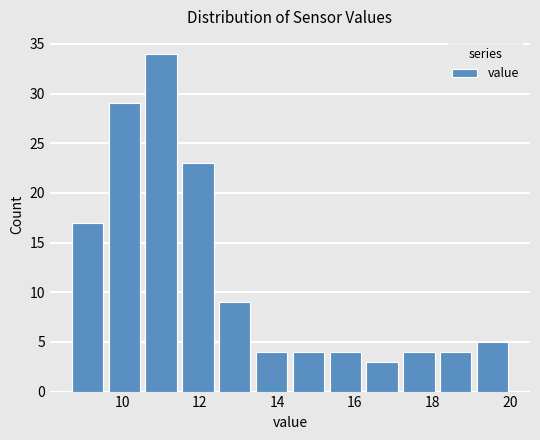

Reading left to right, transcribe this chart: for each bar, give the range it covers on the x-axis and its height. Neither the bar edges nor the heights are printed on the chart, so give them approximately, as read against the axes.

8.70 to 9.65: 17
9.65 to 10.60: 29
10.60 to 11.55: 34
11.55 to 12.50: 23
12.50 to 13.45: 9
13.45 to 14.40: 4
14.40 to 15.35: 4
15.35 to 16.30: 4
16.30 to 17.25: 3
17.25 to 18.20: 4
18.20 to 19.15: 4
19.15 to 20.10: 5